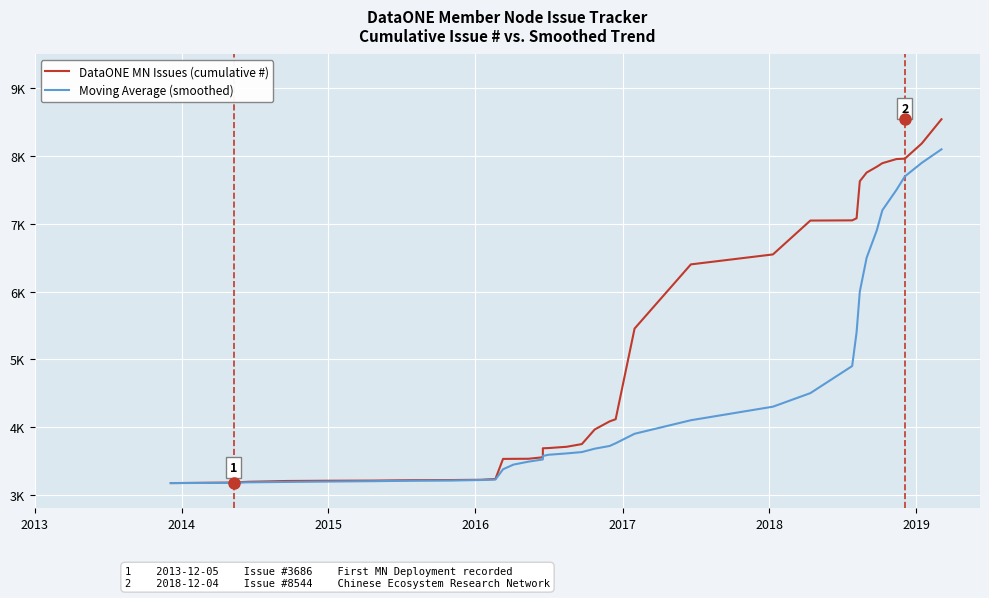

What is the value of the Moving Average (smoothed) point at the 10th from the left?

3224